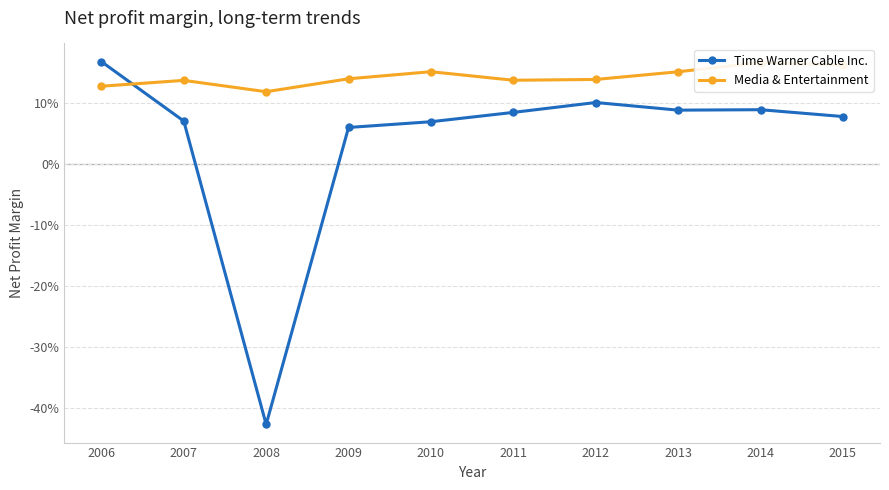

Reading left to right, extract all data points from this chart.

Time Warner Cable Inc.: 2006=0.2	2007=0.1	2008=-0.4	2009=0.1	2010=0.1	2011=0.1	2012=0.1	2013=0.1	2014=0.1	2015=0.1
Media & Entertainment: 2006=0.1	2007=0.1	2008=0.1	2009=0.1	2010=0.2	2011=0.1	2012=0.1	2013=0.2	2014=0.2	2015=0.2